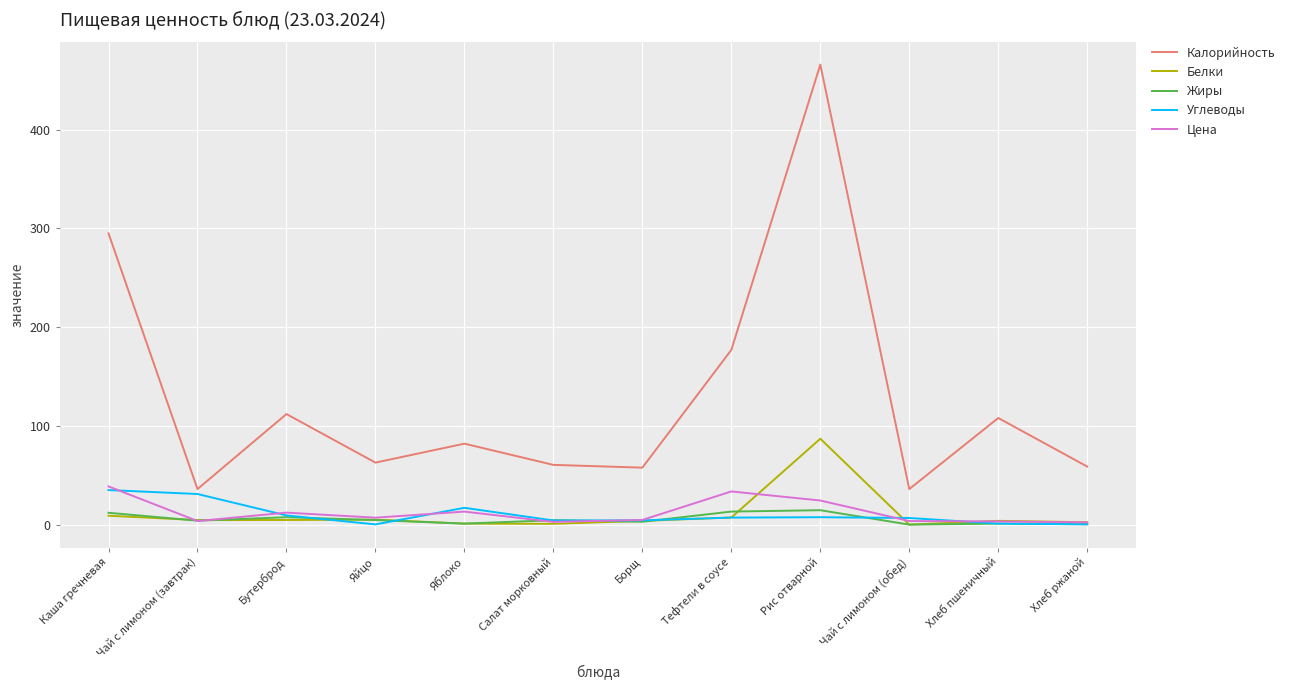

At which category does the chart reach its peak across all series?

Рис отварной